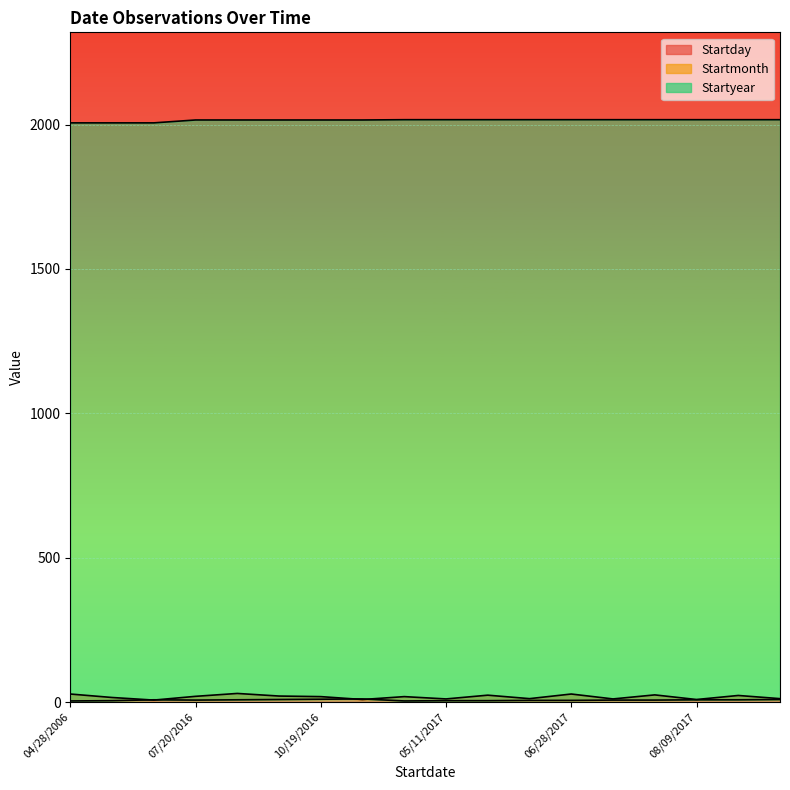

What is the label of the 10th point from the right?

04/19/2017